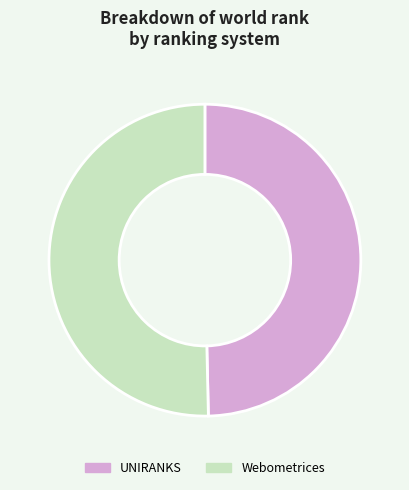

Between UNIRANKS and Webometrices, which is larger?

Webometrices